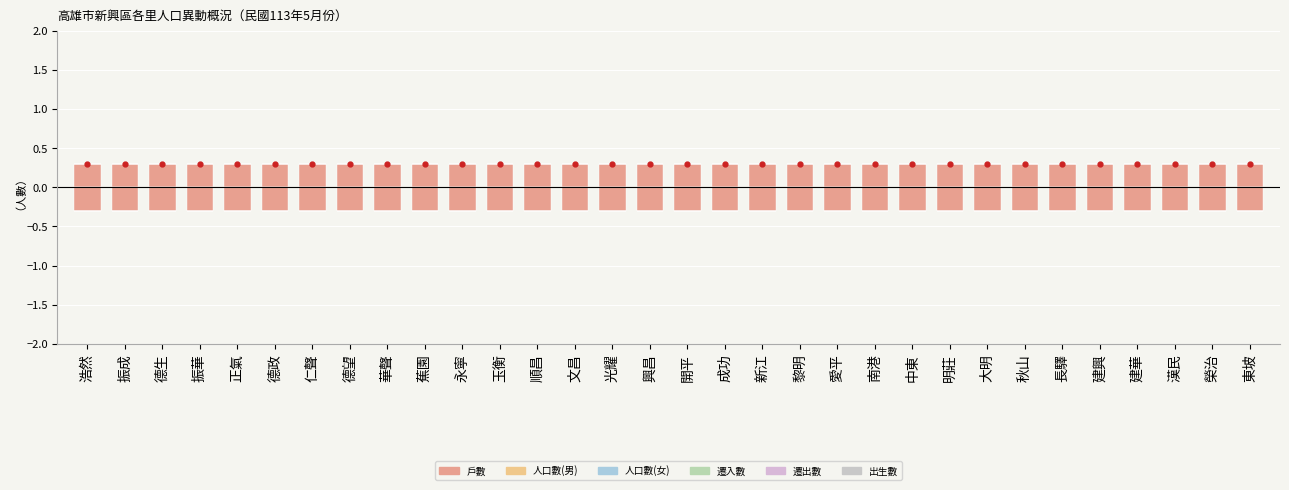

What is the total value across all series at 振華?

0.3